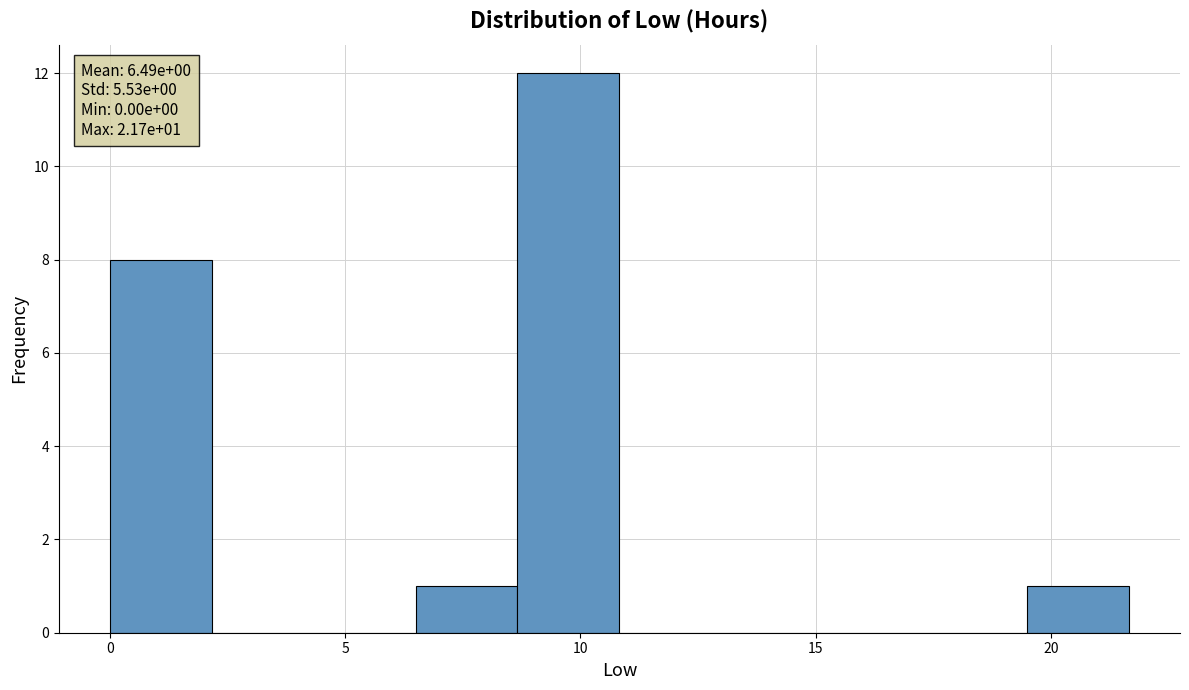

Which range on the x-axis has the tallest bar?

8.5 to 11.0